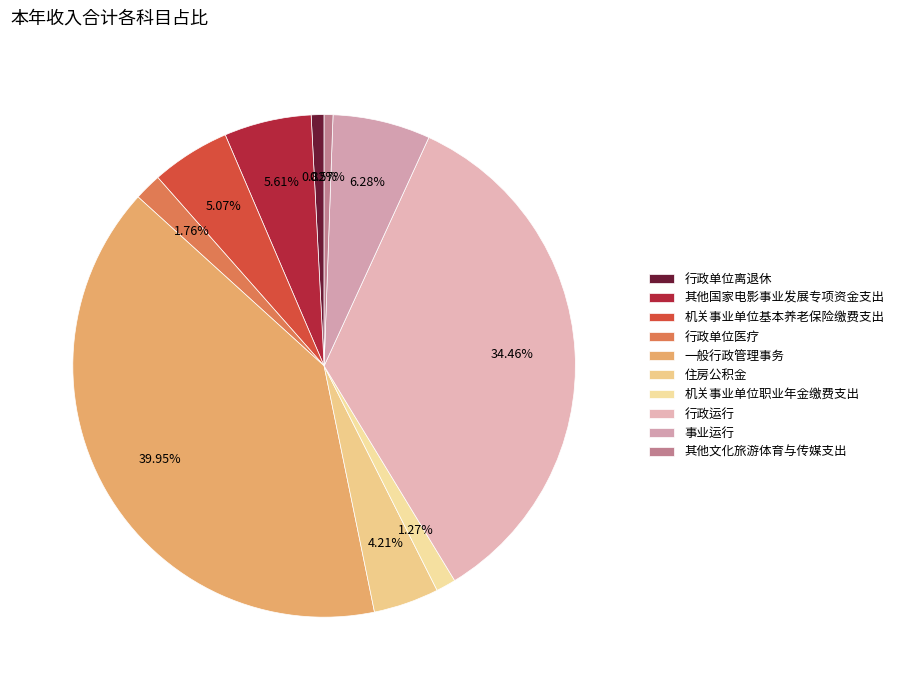

Combined, what portion of the pie is 行政运行 and 机关事业单位基本养老保险缴费支出?

39.5%